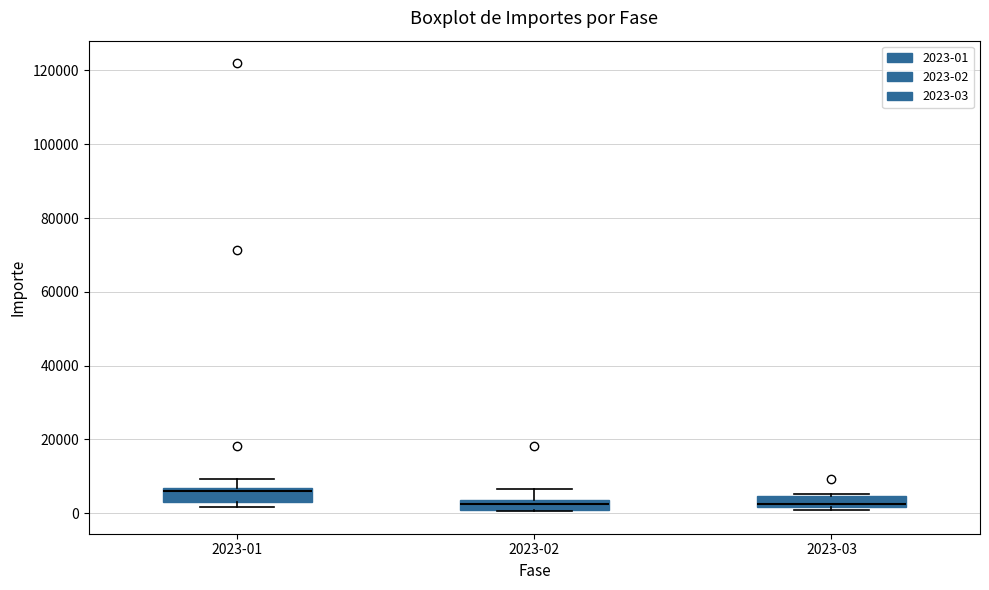

Where is the upper edge of the box for 2023-03 on the y-axis? The values are not printed on the chart, so give them approximately, as read against the axis.

4000